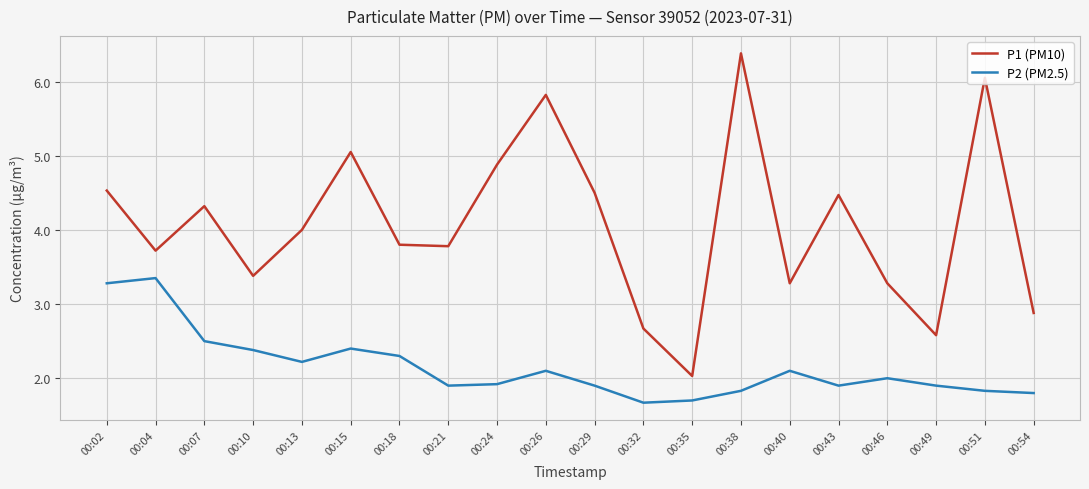

True or false: P2 (PM2.5) and P1 (PM10) cross at least once.

False